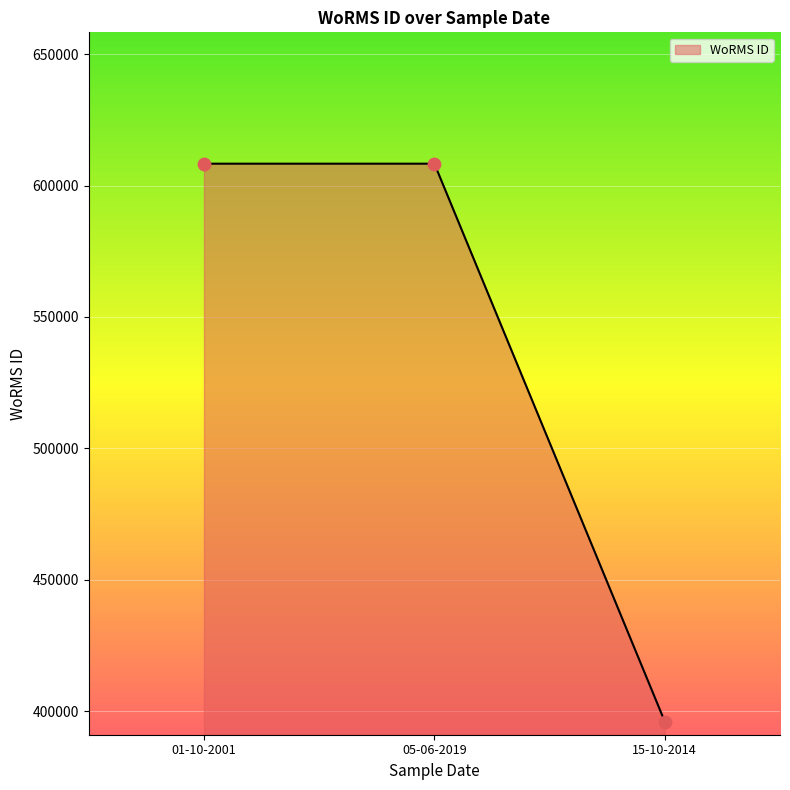

What is the change in value from 01-10-2001 to 15-10-2014?

-212367